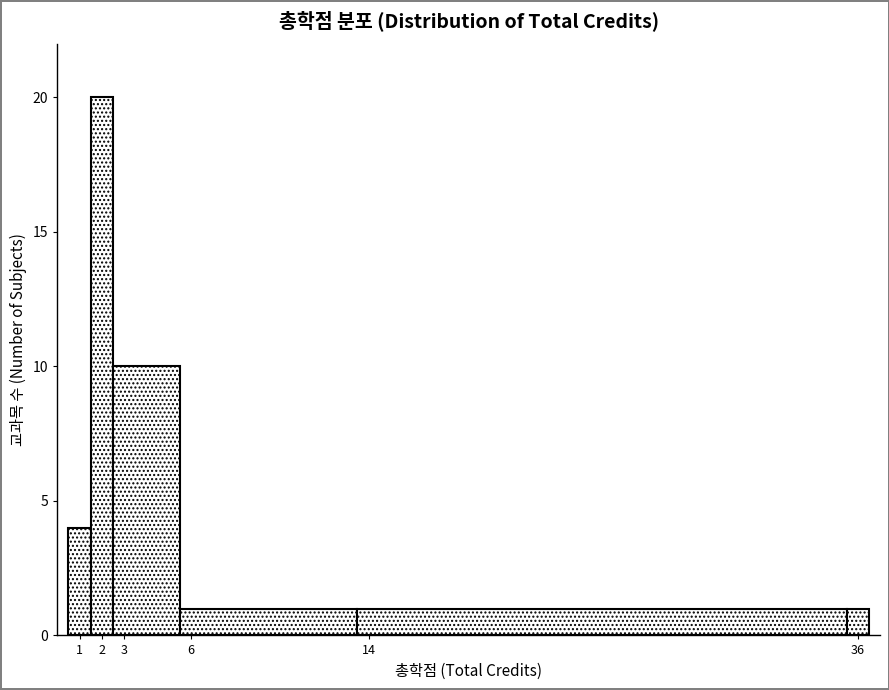

Reading left to right, transcribe this chart: for each bar, give the range it covers on the x-axis and its height. The values are not printed on the chart, so give them approximately, as read against the axis.

0.5 to 1.5: 4
1.5 to 2.5: 20
2.5 to 5.5: 10
5.5 to 13.5: 1
13.5 to 35.5: 1
35.5 to 36.5: 1